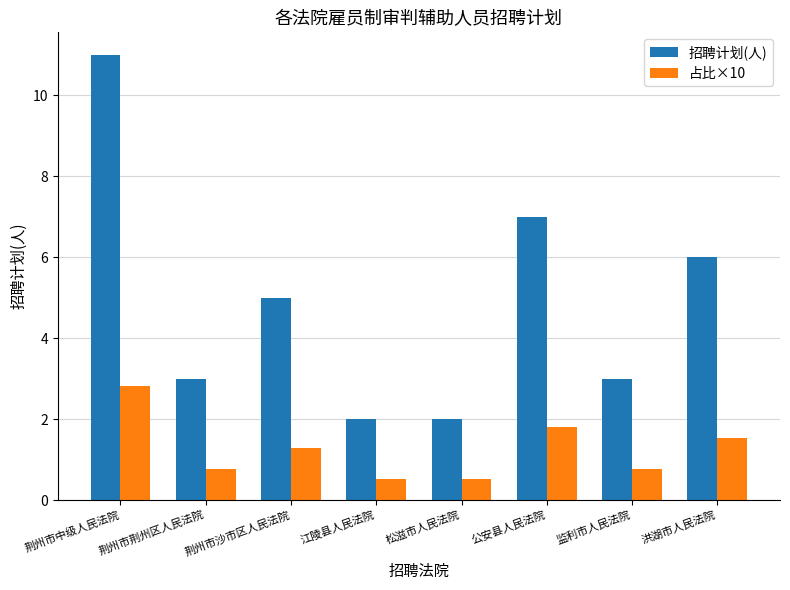

The 占比×10 series shows 1.8 at 公安县人民法院. True or false?

True